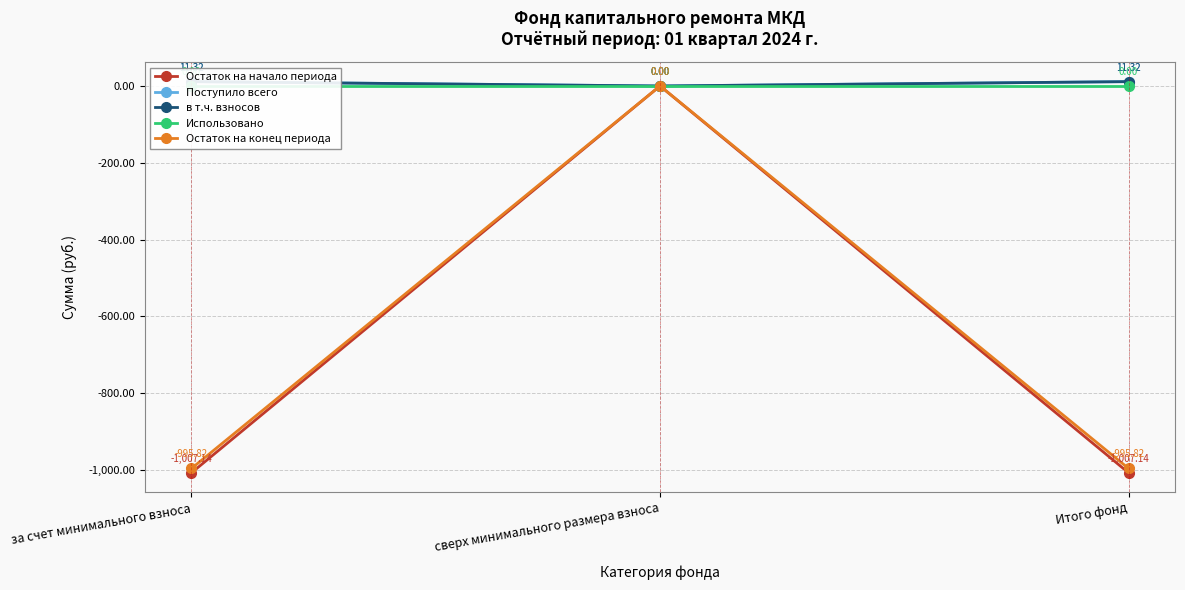

List the labels in order of Остаток на начало периода value, largest first.

сверх минимального размера взноса, за счет минимального взноса, Итого фонд